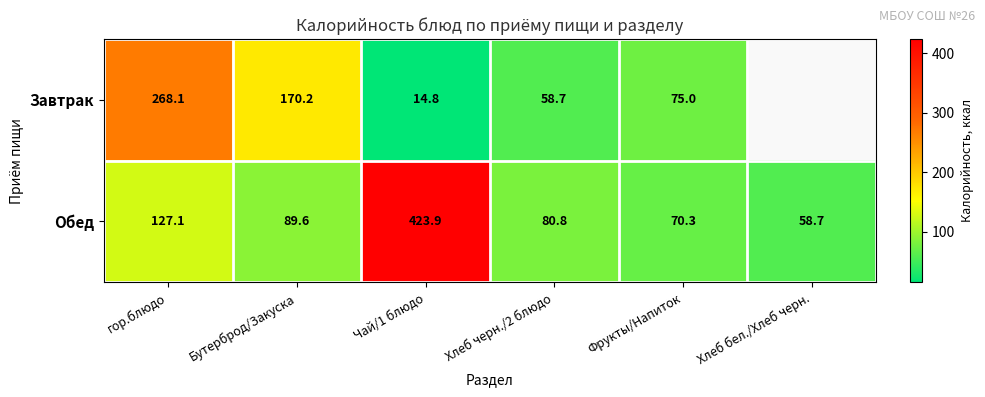

Where is Обед nearest to the value 241?

гор.блюдо